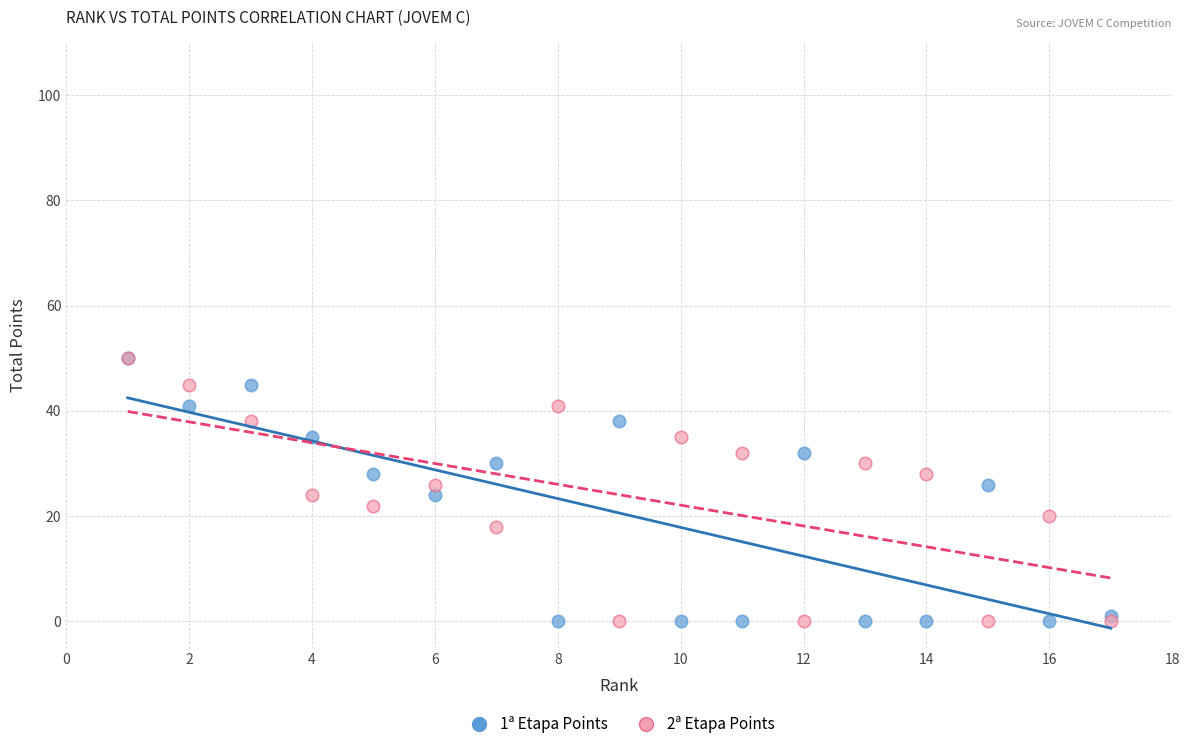

What are all the series names shown in the legend?

1ª Etapa Points, 2ª Etapa Points